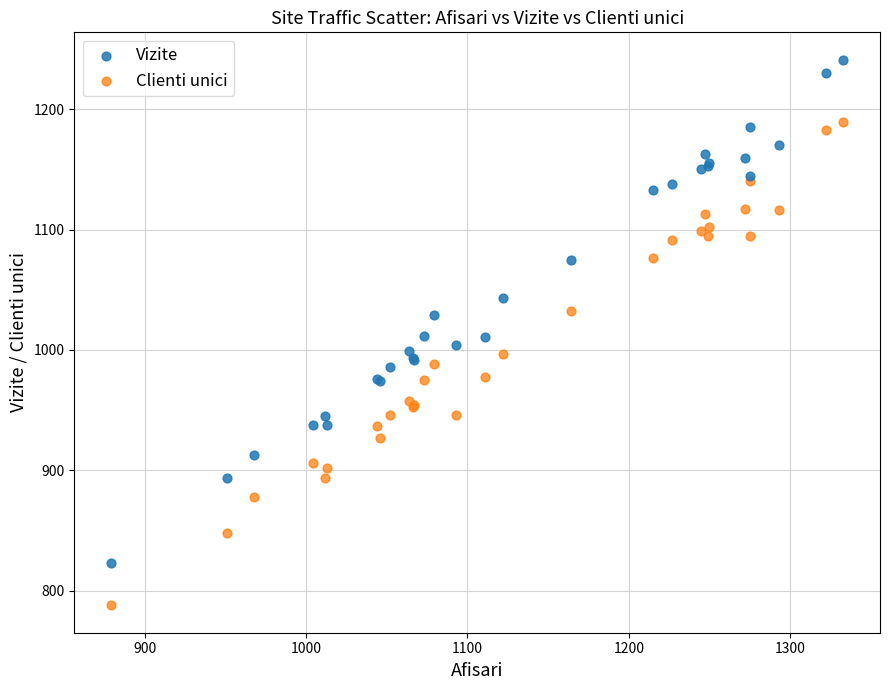

Which series has the largest Y range (max minus min)?

Vizite